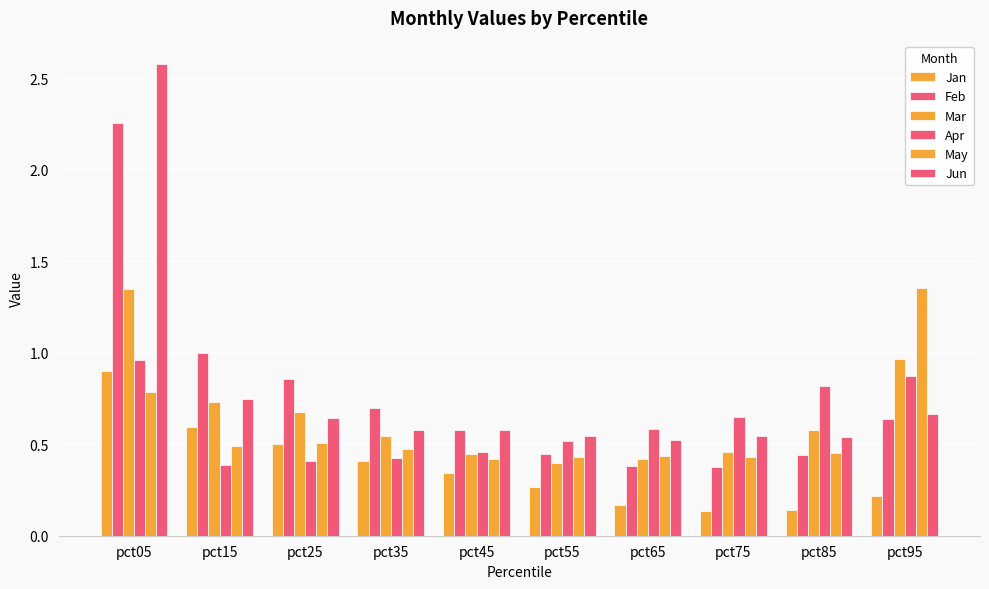

At how many categories does at least one series exceed 1?

3